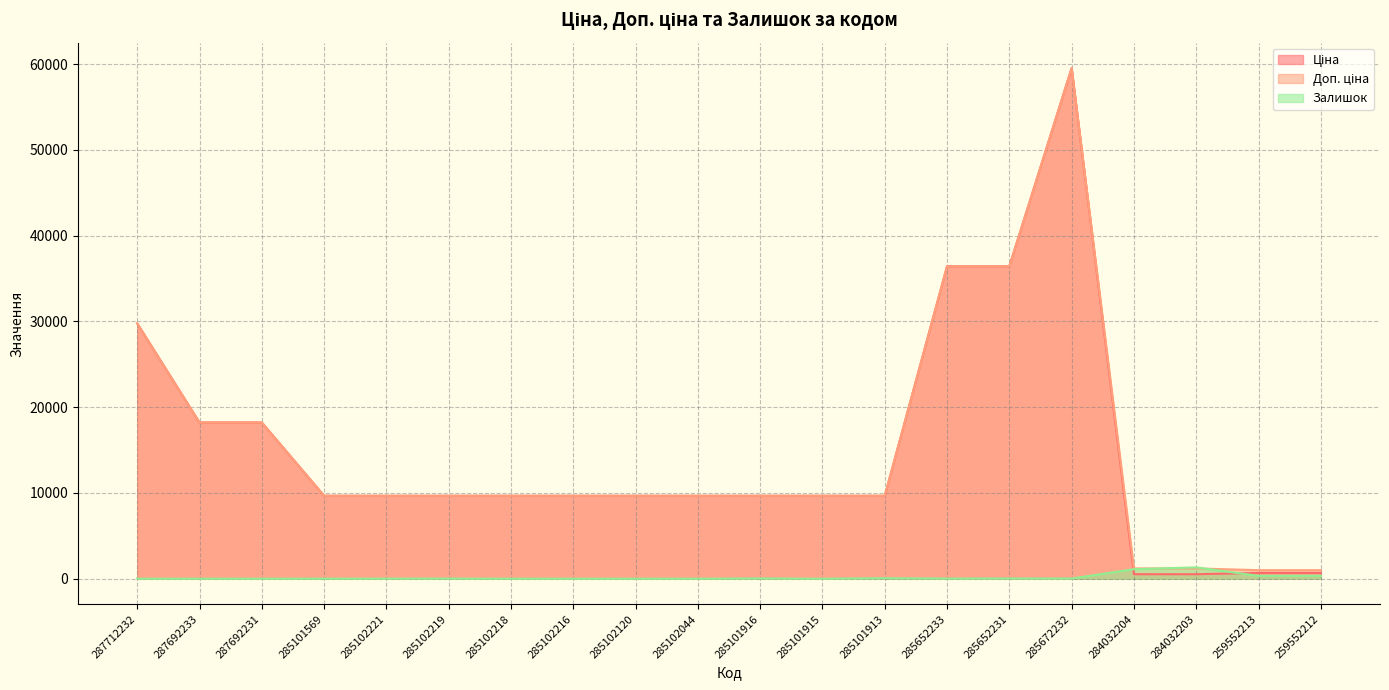

Does the chart have visible grid lines?

Yes